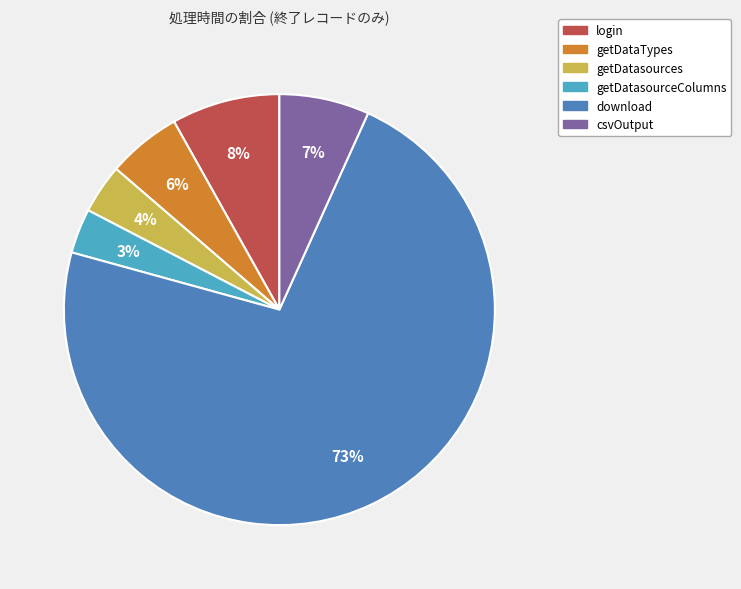

To the nearest percent, what is the average slice percentage?

17%